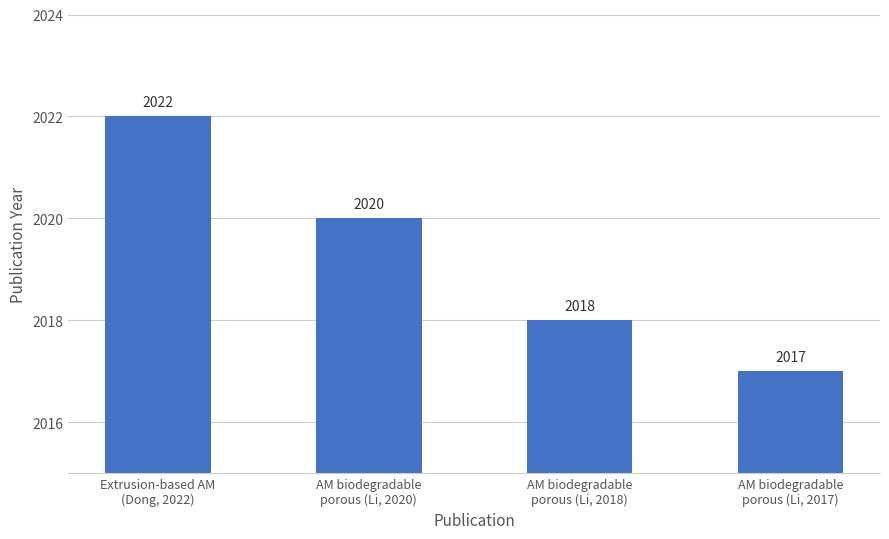

Between AM biodegradable
porous (Li, 2018) and AM biodegradable
porous (Li, 2017), which is larger?

AM biodegradable
porous (Li, 2018)